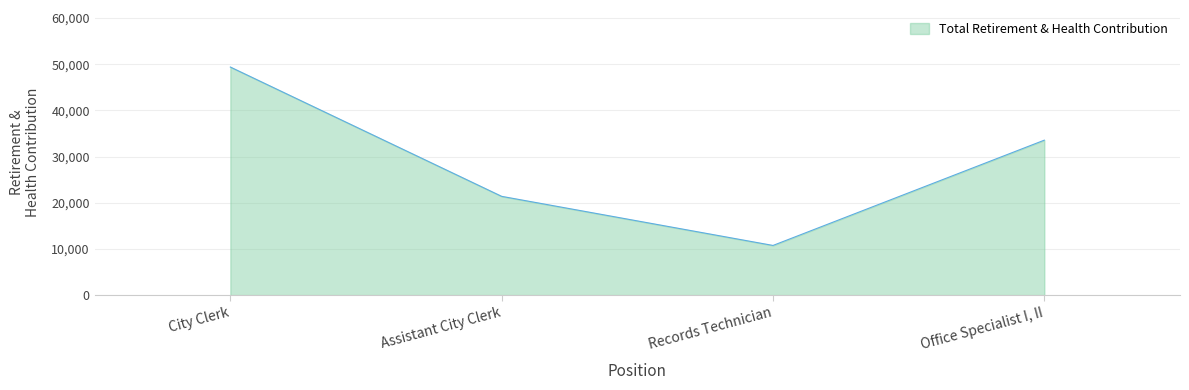

What value does the data have at Office Specialist I, II?

33571